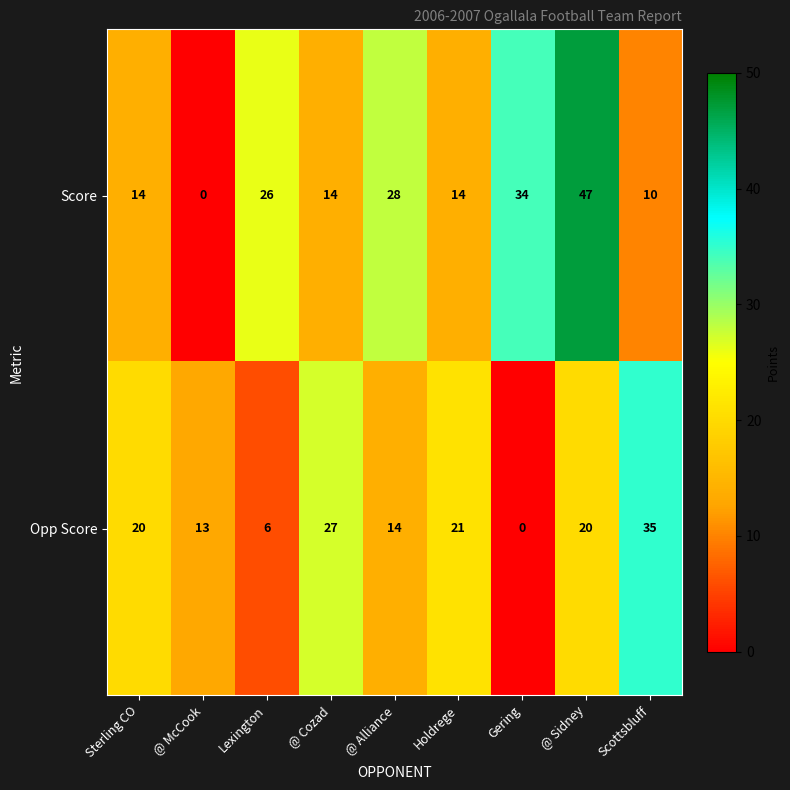

What is the greatest value displayed?

47